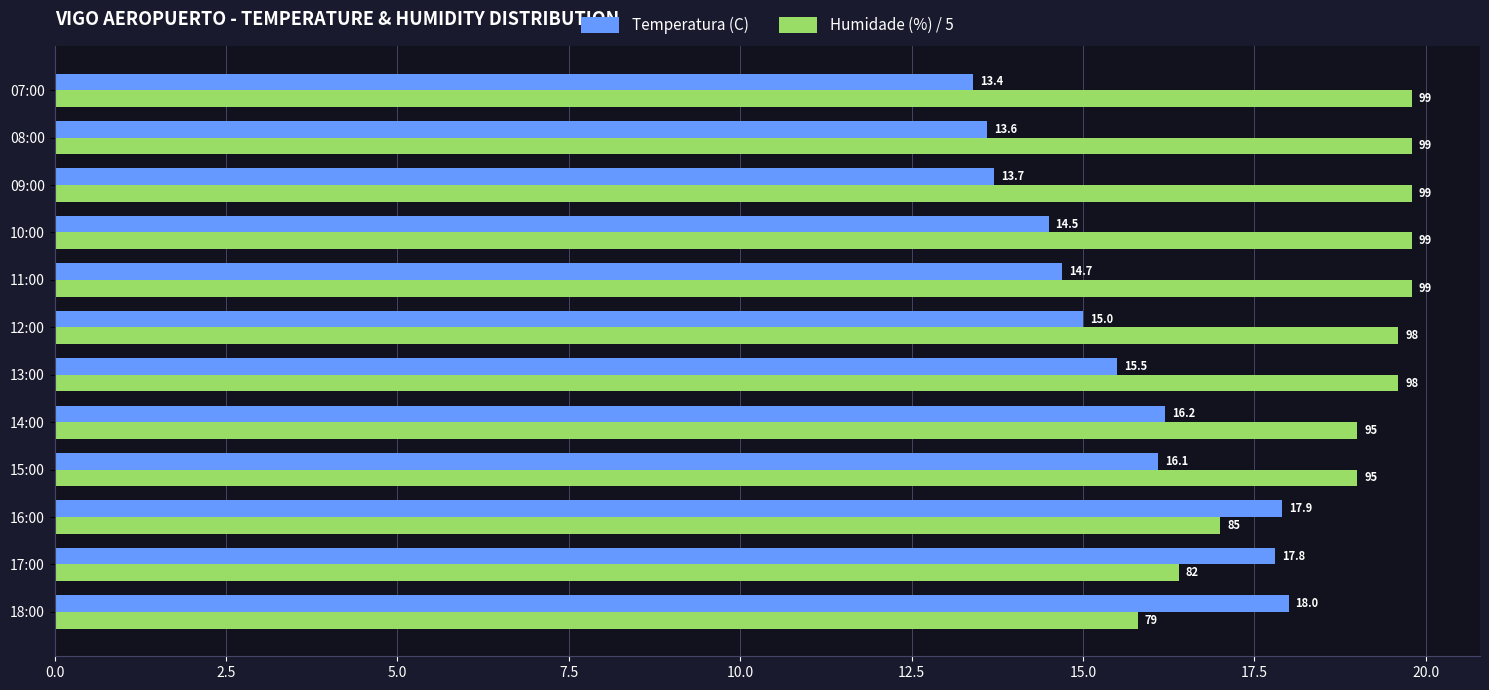

What is the sum of all Temperatura (C) values?

186.4